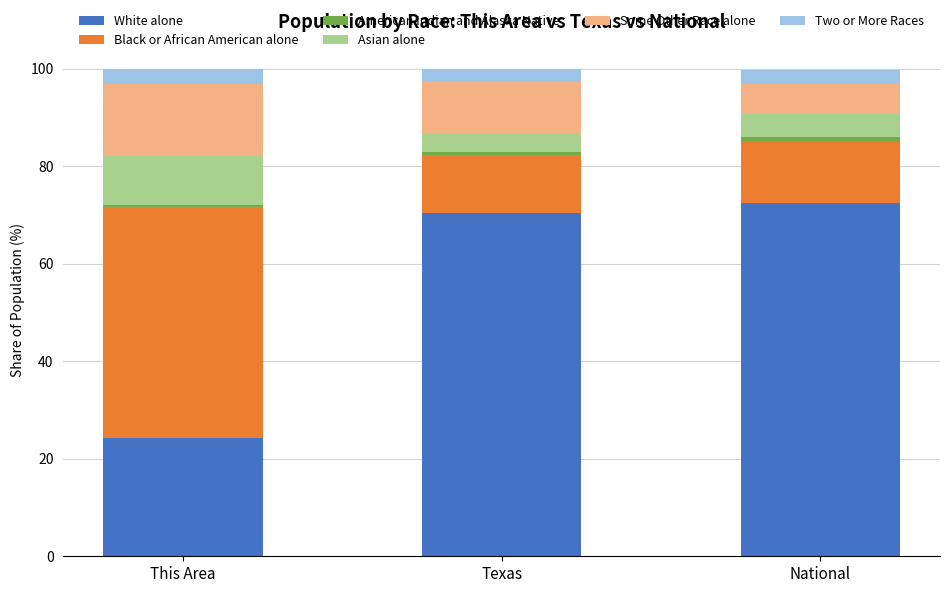

What is the difference between the second highest and minimum values in the White alone series?

46.2